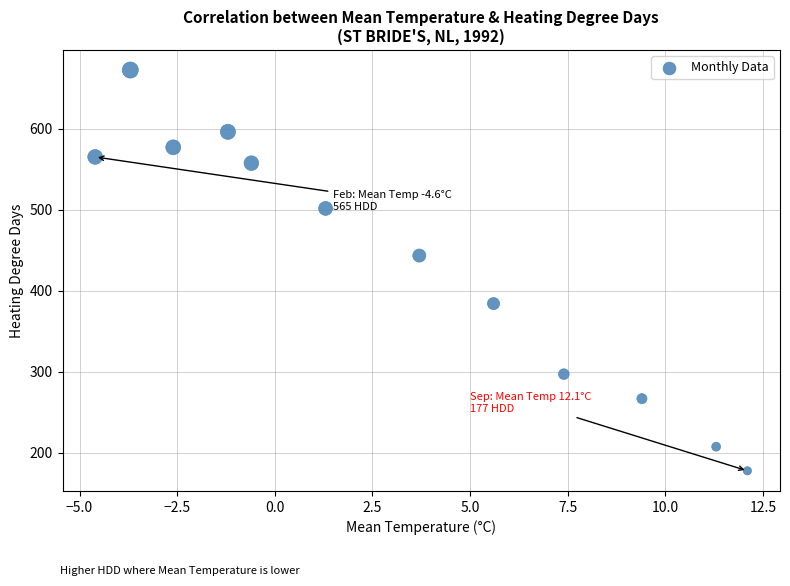

What is the range of Y values (max minus min)?

494.9